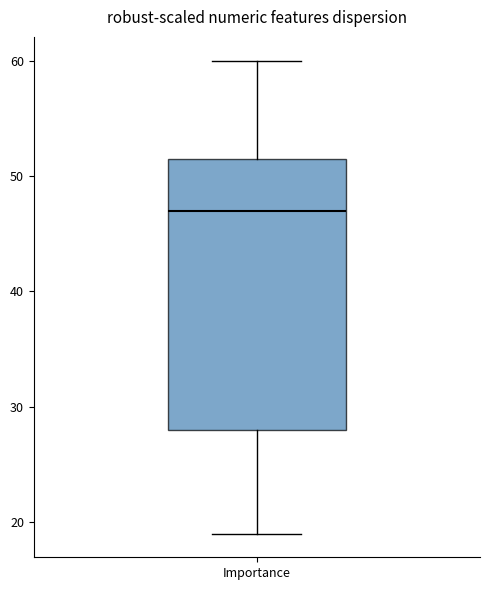

Read this box plot against the y-axis: the position of the median line, the range covered by the box, and the ends of both whiskers. The values are not printed on the chart, so give them approximately, as read against the axis.

median 47, box 28 to 52, whiskers 19 to 60